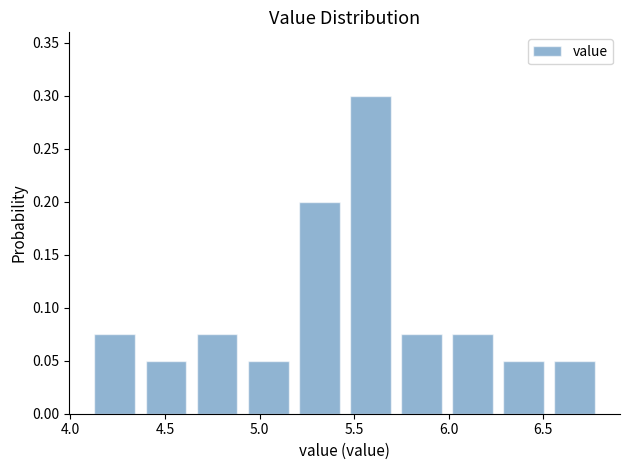

What is the height of the bar covering 4.10 to 4.37 on the x-axis? Neither the bar edges nor the heights are printed on the chart, so give them approximately, as read against the axes.

0.075